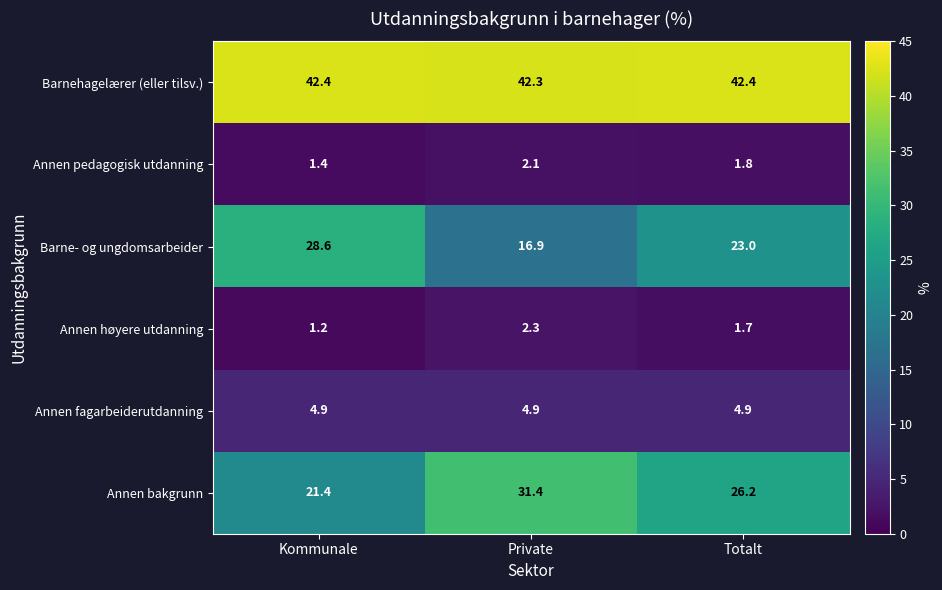

What is the total value across all series at Private?

99.9